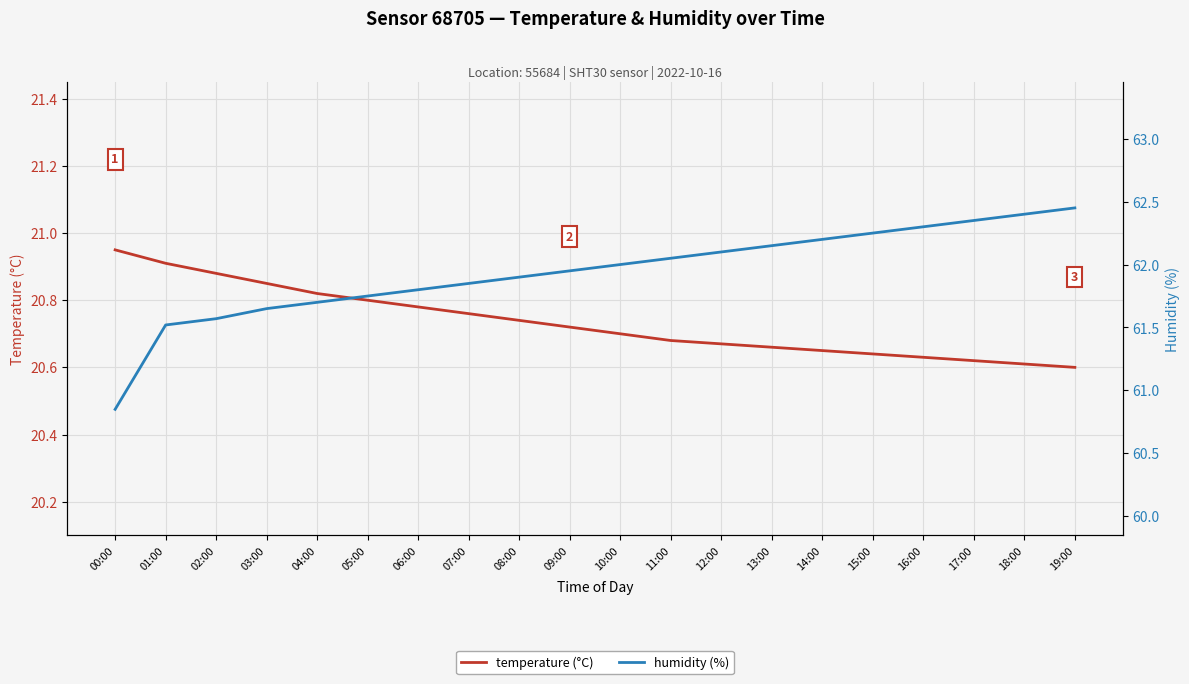

What is the difference between the second highest and minimum values in the temperature series?

0.3